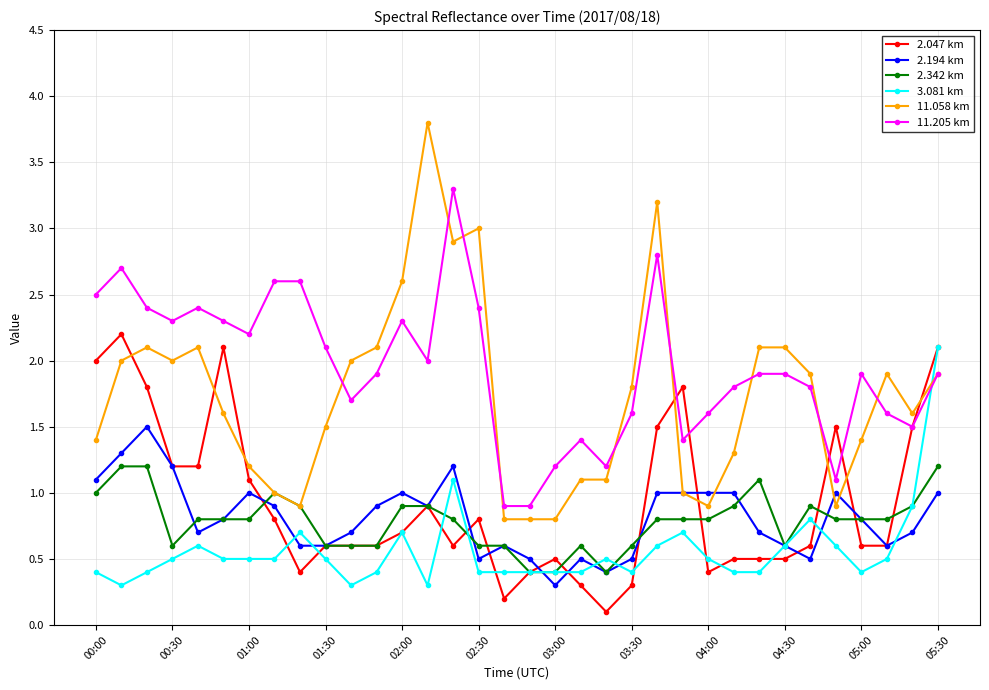

Rank the series by their maximum value, from lowest to highest.

2.342 km, 2.194 km, 3.081 km, 2.047 km, 11.205 km, 11.058 km